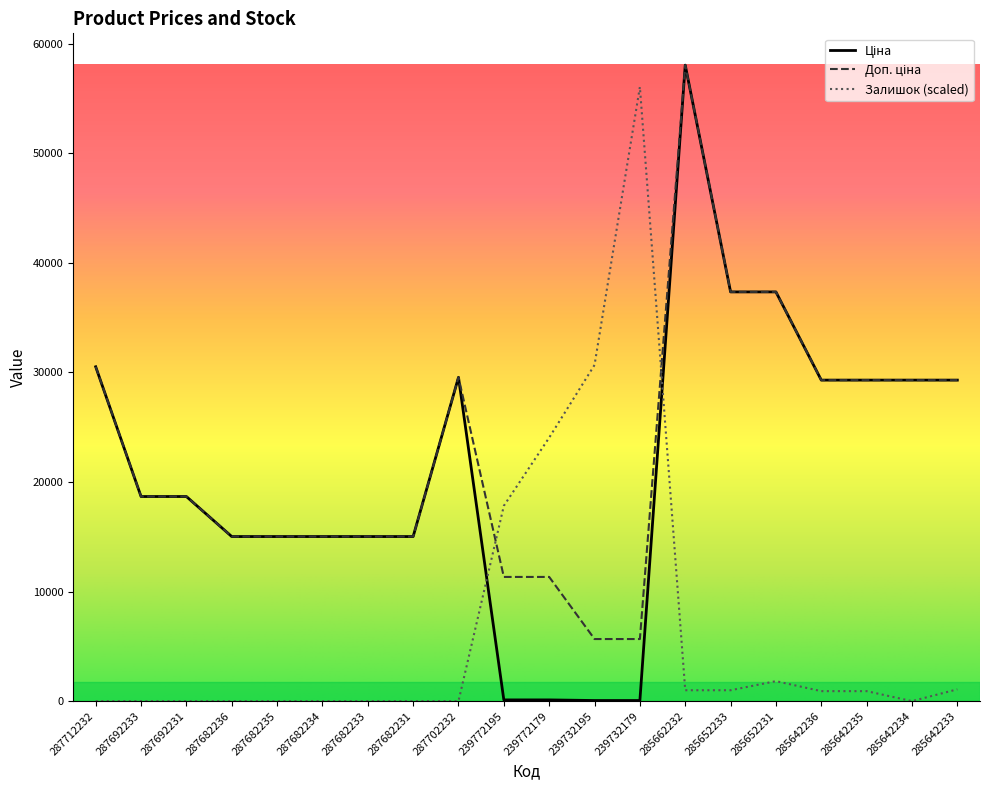

The value of Залишок (scaled) at 287682231 is 0.0. True or false?

True